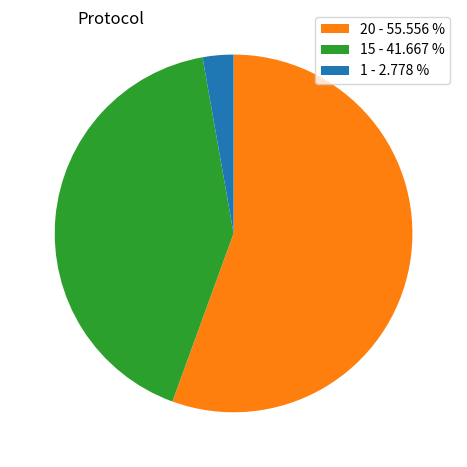

Does 15 - 41.667 % account for over 50% of the chart?

No